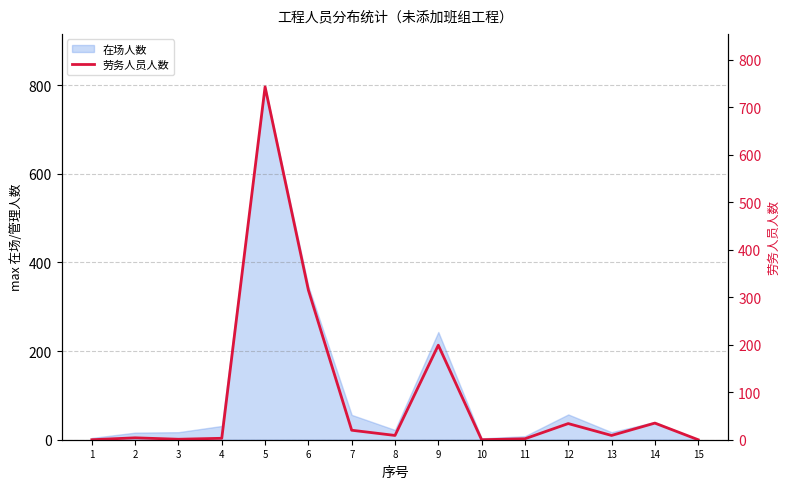

How many lines are shown in the chart?

1